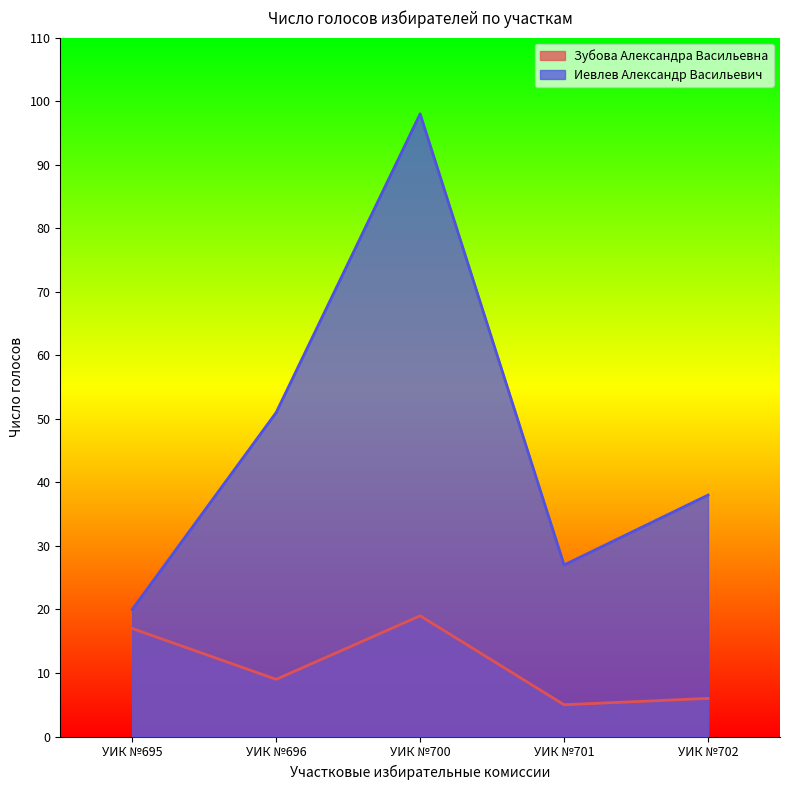

Which label corresponds to the smallest value in the chart?

УИК №701